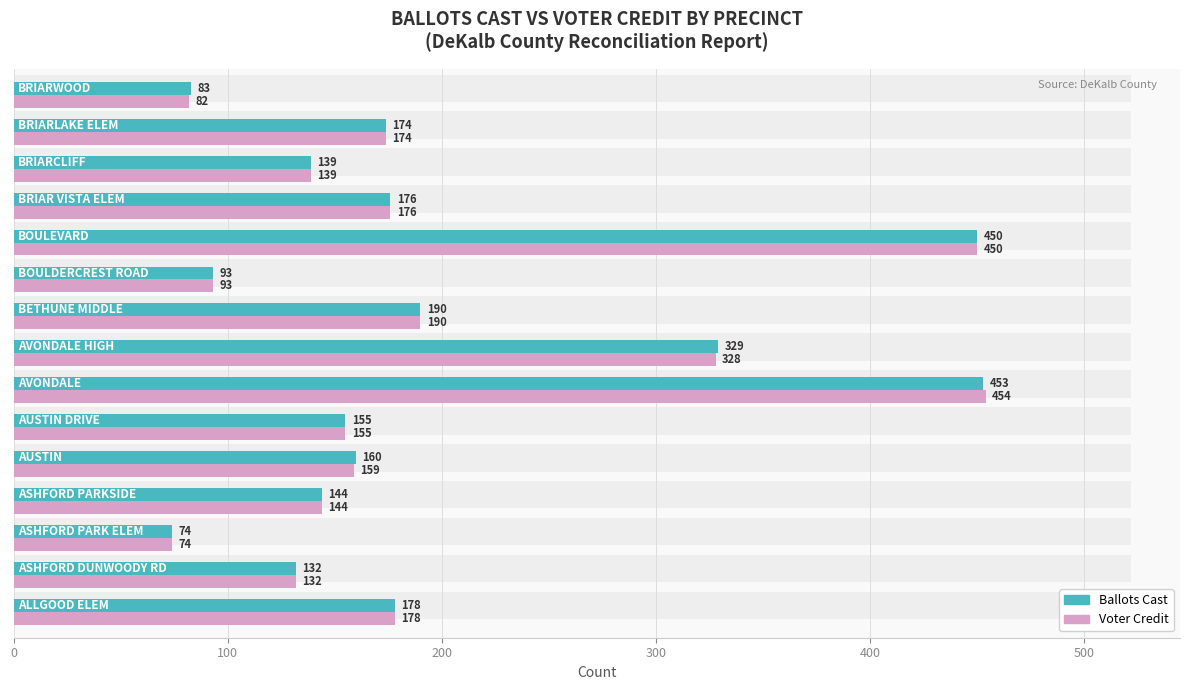

How many bars are there in each group?

2